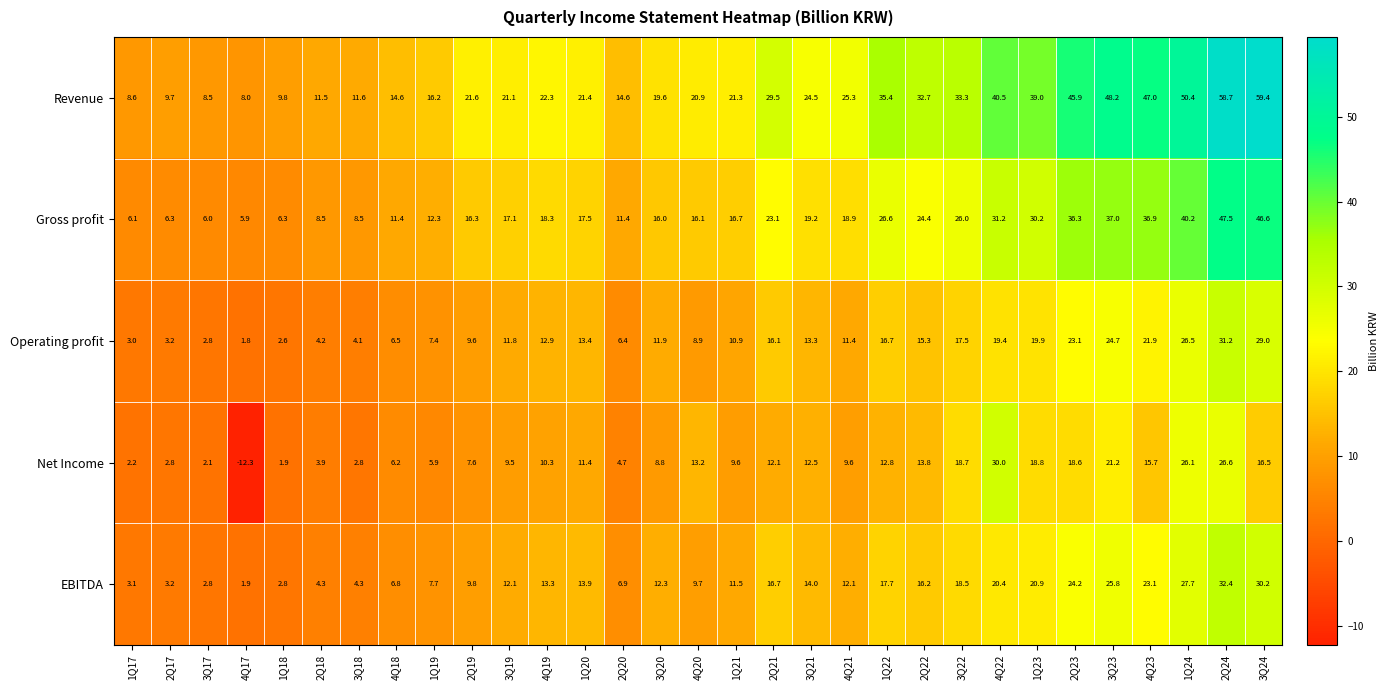

True or false: Net Income has a value of 18.6 at 2Q23.

True